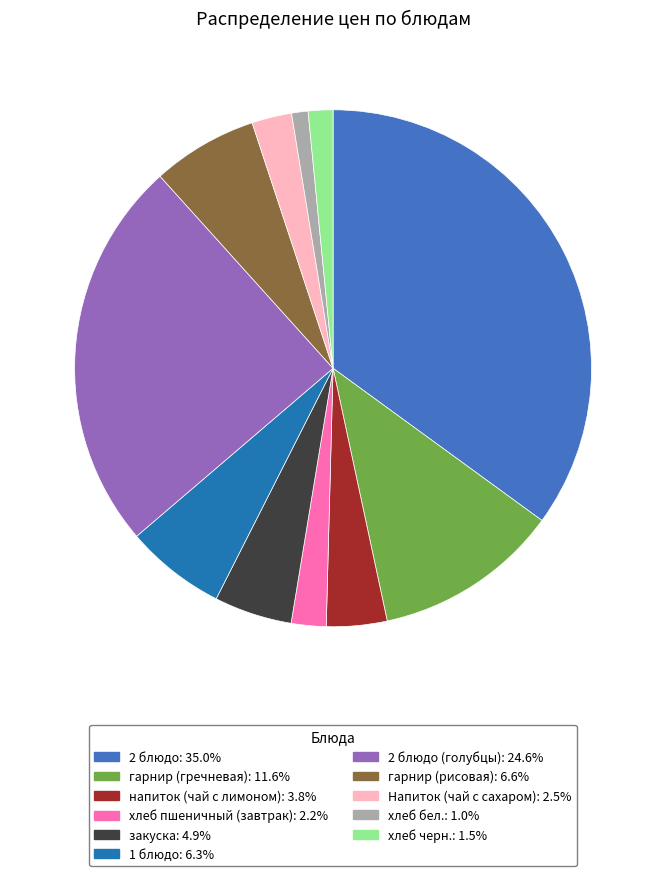

Is there a majority slice in this chart?

No